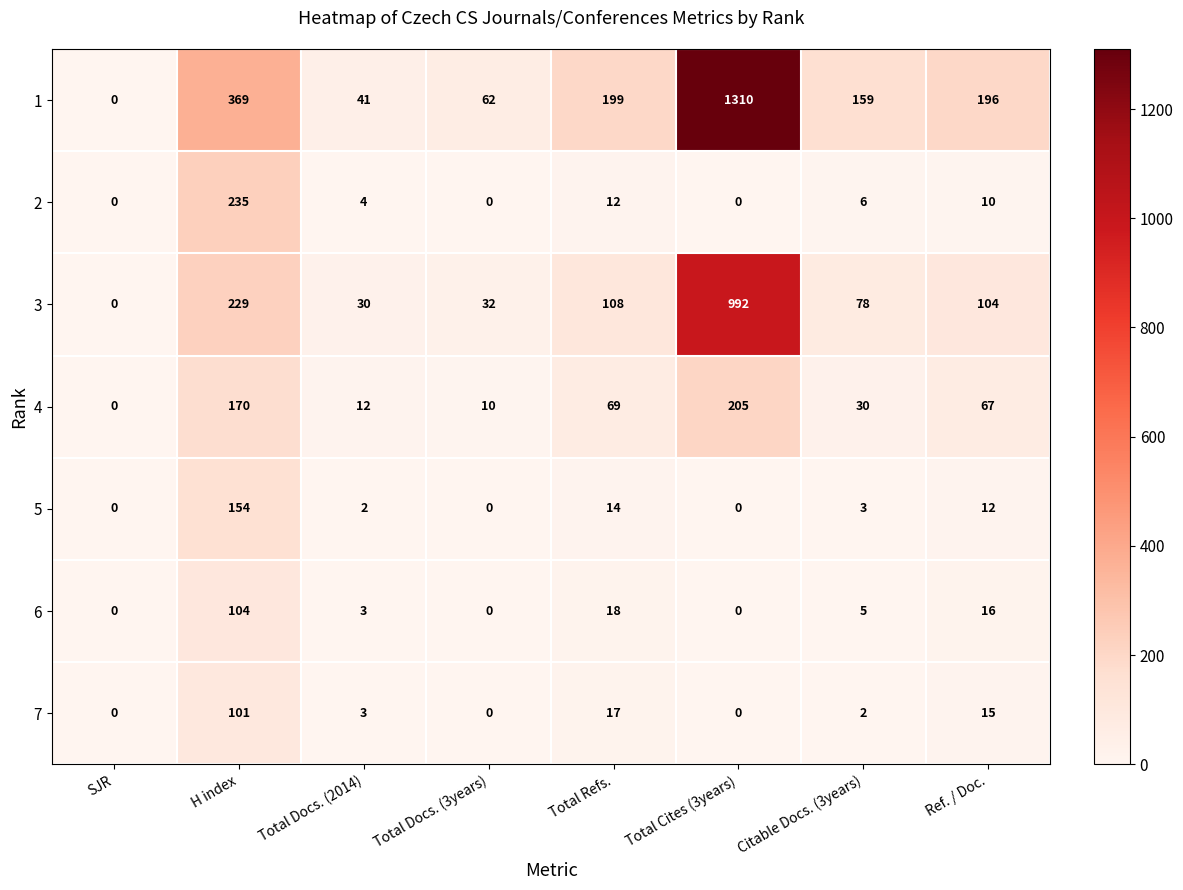

The value of 6 at Total Cites (3years) is -38. True or false?

False